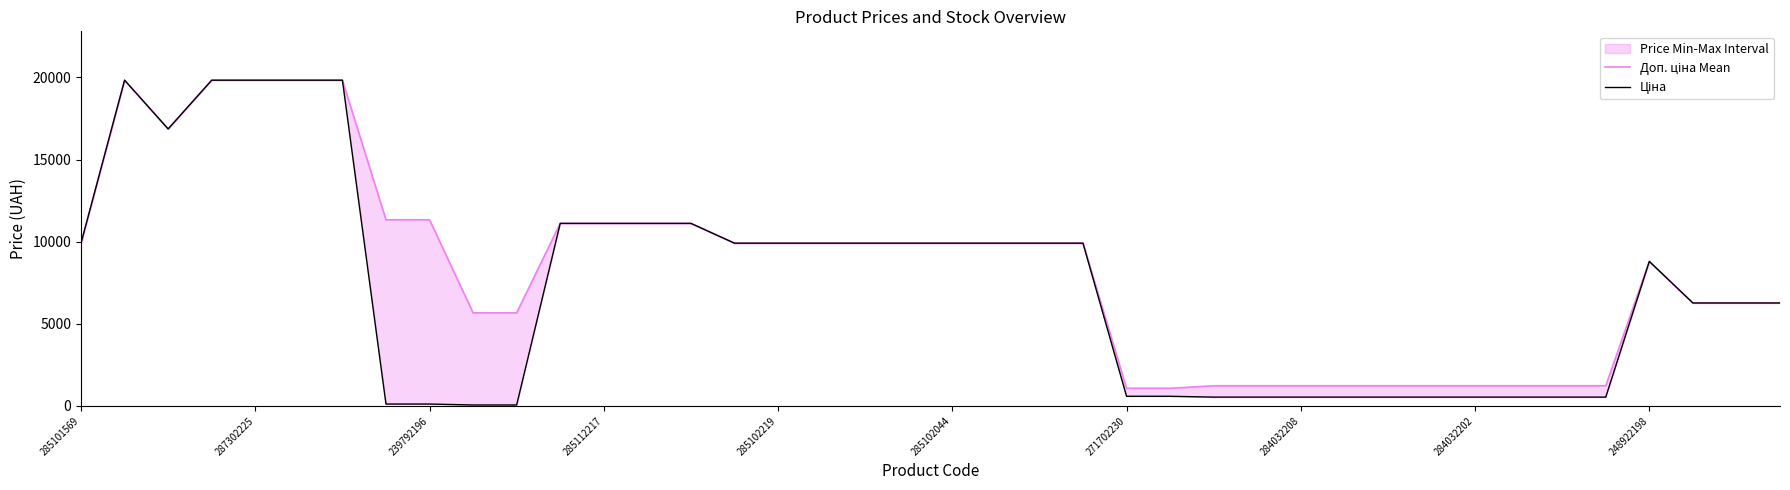

Which series has the largest total across all categories?

Доп. ціна Mean